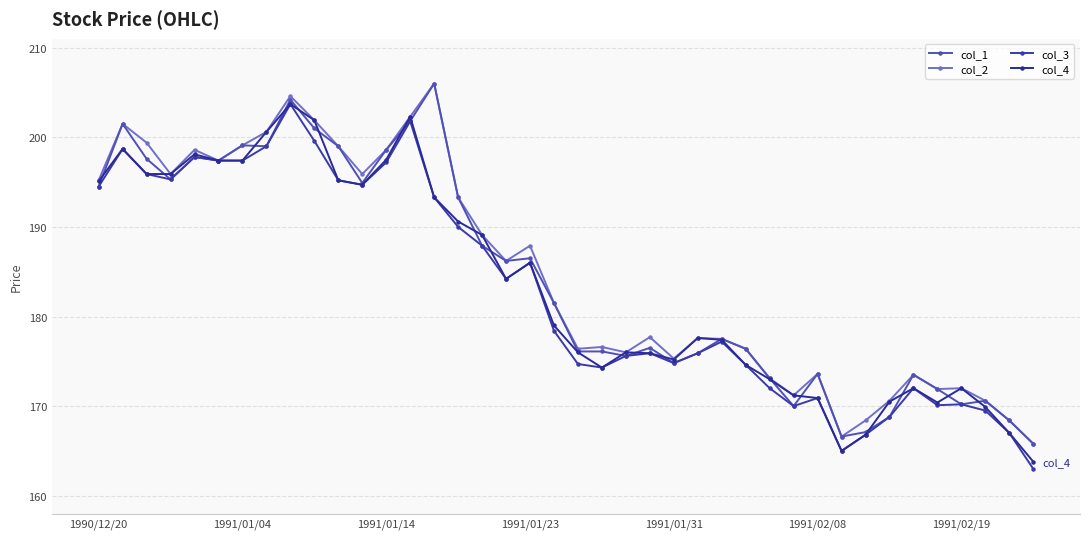

How many lines are shown in the chart?

4